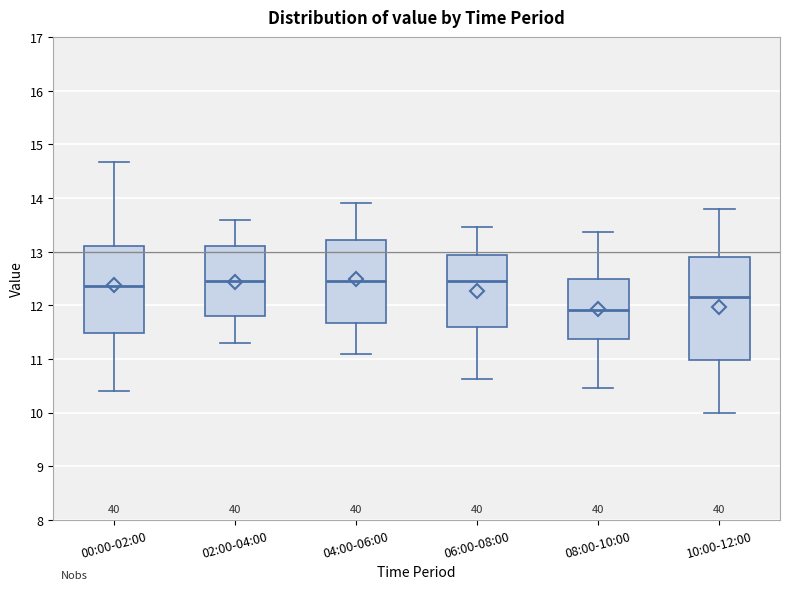

Reading left to right, transcribe this box plot: for each box, give where its median line is, the range the box spans, and where its two whiskers end, as read against the y-axis. The values are not printed on the chart, so give them approximately, as read against the axis.

00:00-02:00: median 12.4, box 11.5 to 13.1, whiskers 10.4 to 14.7
02:00-04:00: median 12.5, box 11.8 to 13.1, whiskers 11.3 to 13.6
04:00-06:00: median 12.5, box 11.7 to 13.2, whiskers 11.1 to 13.9
06:00-08:00: median 12.5, box 11.6 to 12.9, whiskers 10.6 to 13.5
08:00-10:00: median 11.9, box 11.4 to 12.5, whiskers 10.5 to 13.4
10:00-12:00: median 12.2, box 11.0 to 12.9, whiskers 10.0 to 13.8